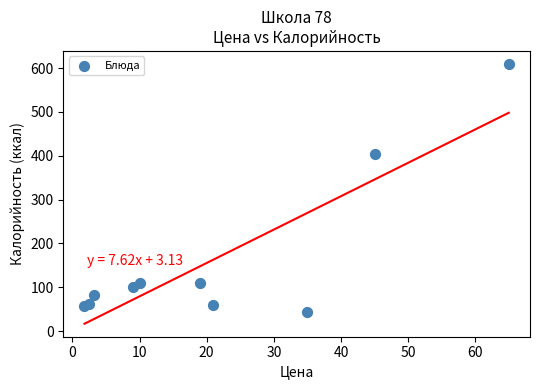

What Y value in the scatter plot is closest to 326?

404.4